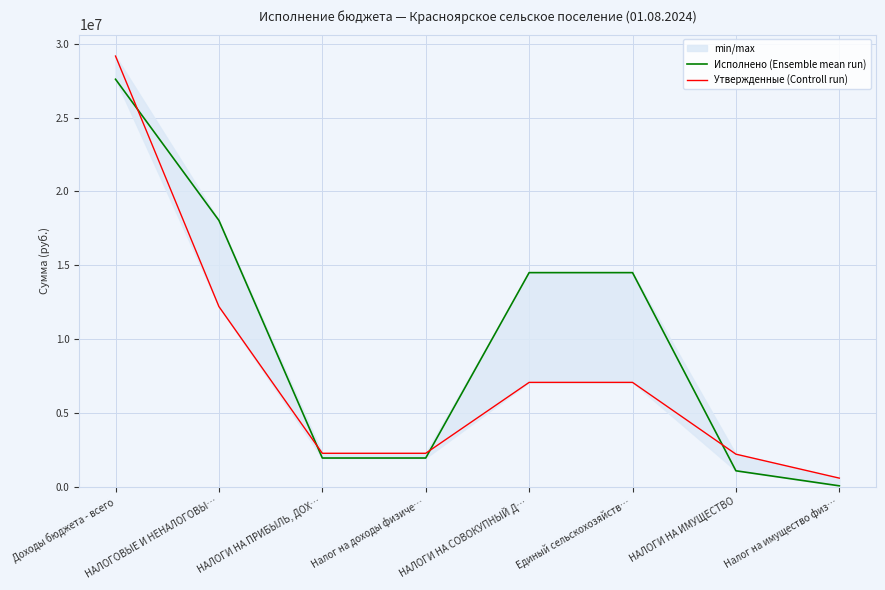

List the series in order of their overall mean, lowest first.

Утвержденные (Controll run), Исполнено (Ensemble mean run)